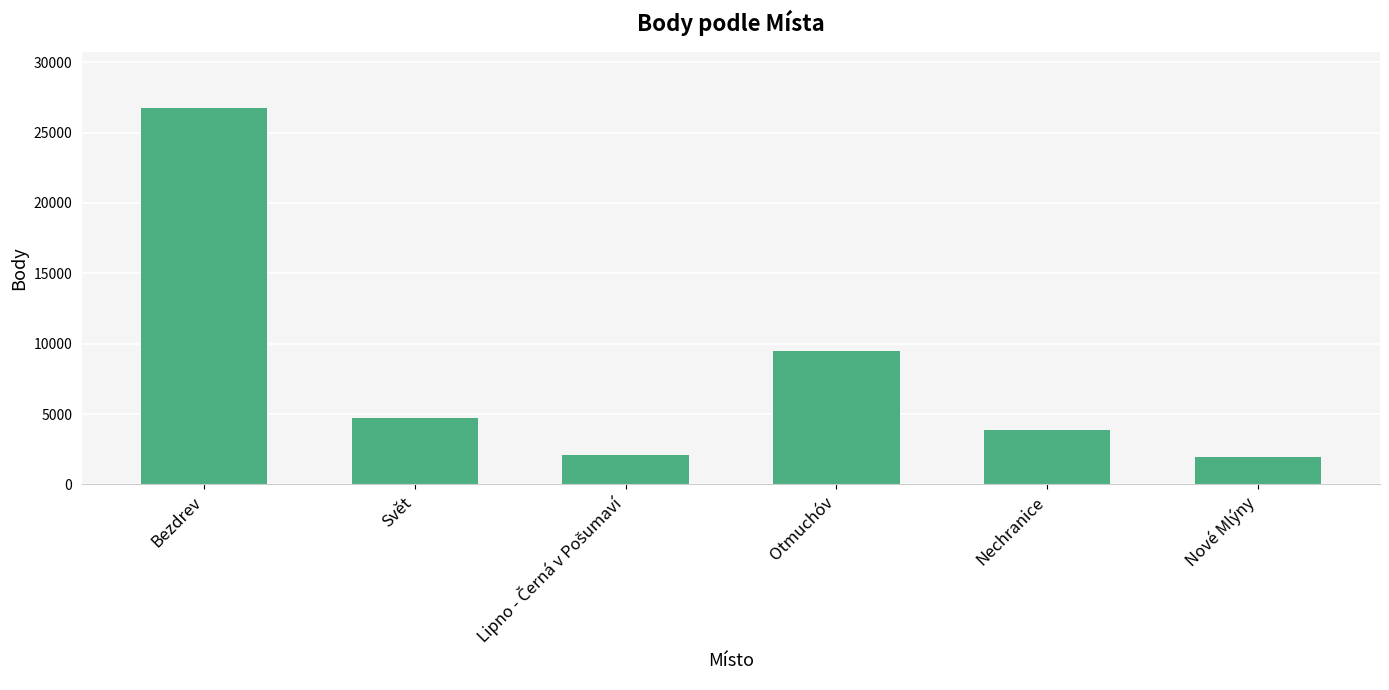

The value at Nové Mlýny is 1940. True or false?

True